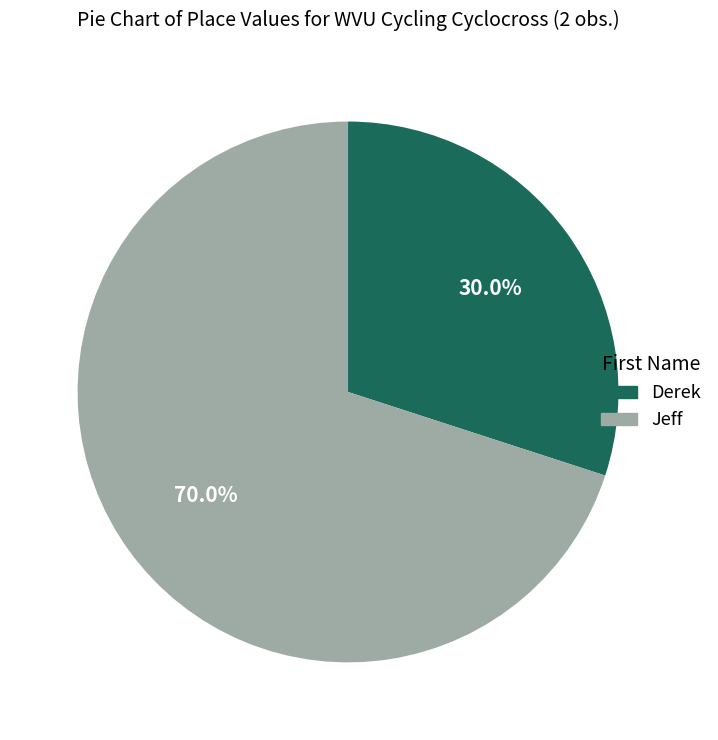

Approximately how many times larger is the value at Derek compared to Jeff?

0.4